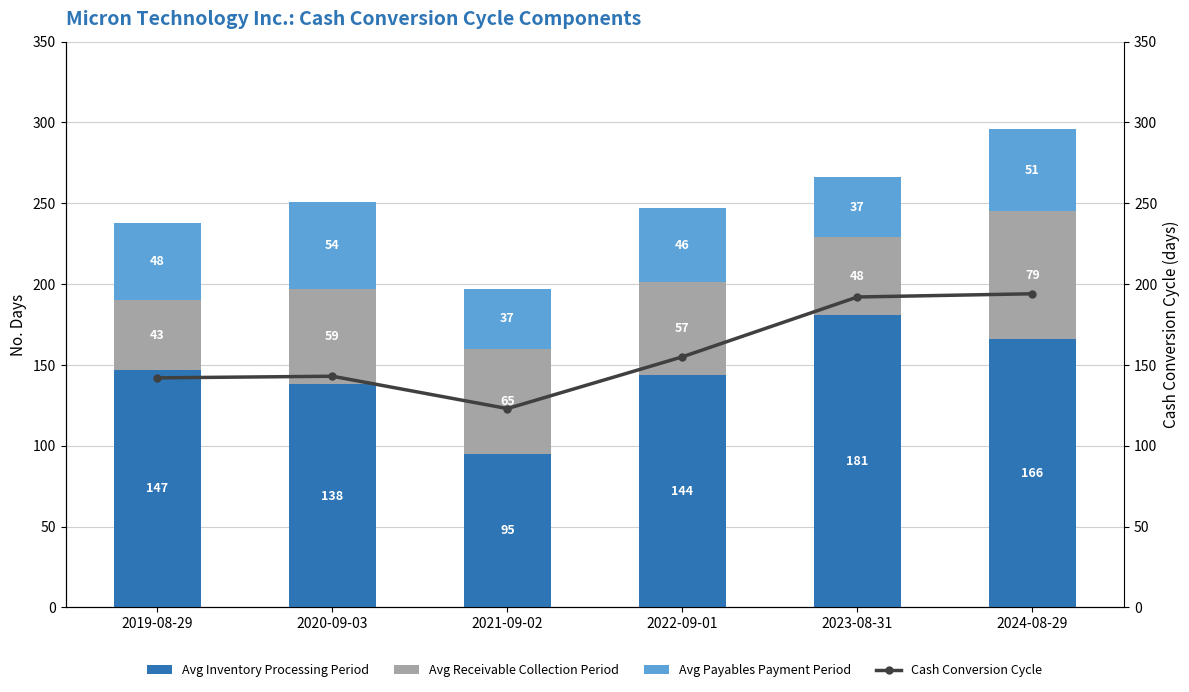

What is the maximum value for Cash Conversion Cycle?

194